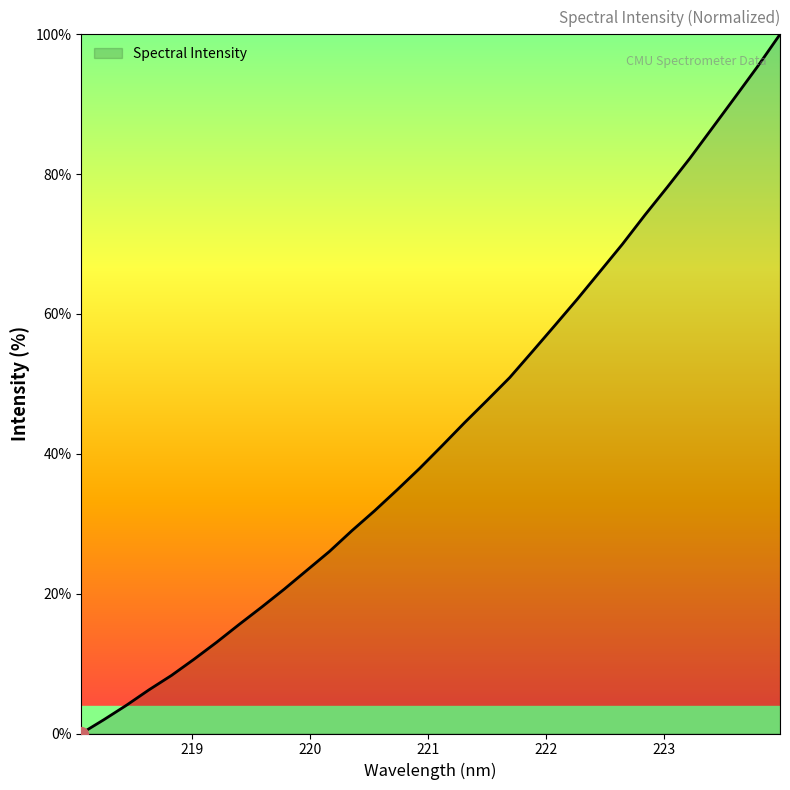

What is the difference between the maximum and minimum values?

100.0